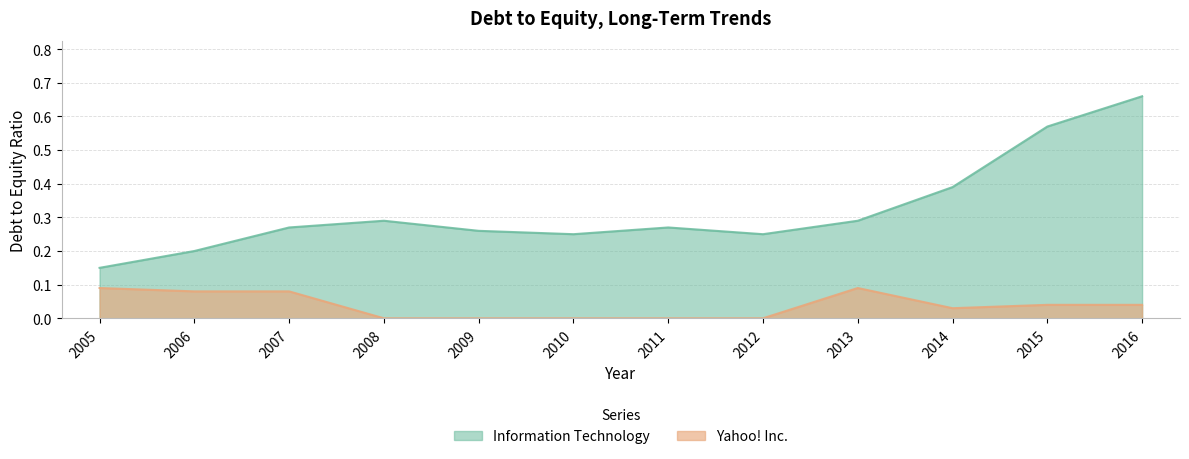

Reading left to right, list all the values displayed in this chart.

Information Technology: 2005=0.1	2006=0.2	2007=0.3	2008=0.3	2009=0.3	2010=0.2	2011=0.3	2012=0.2	2013=0.3	2014=0.4	2015=0.6	2016=0.7
Yahoo! Inc.: 2005=0.1	2006=0.1	2007=0.1	2008=0.0	2009=0.0	2010=0.0	2011=0.0	2012=0.0	2013=0.1	2014=0.0	2015=0.0	2016=0.0